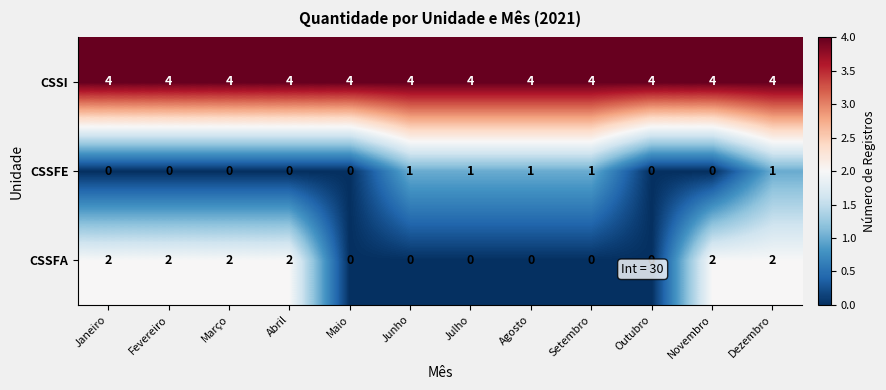

Count the CSSFE values in the range 0 to 1.

12